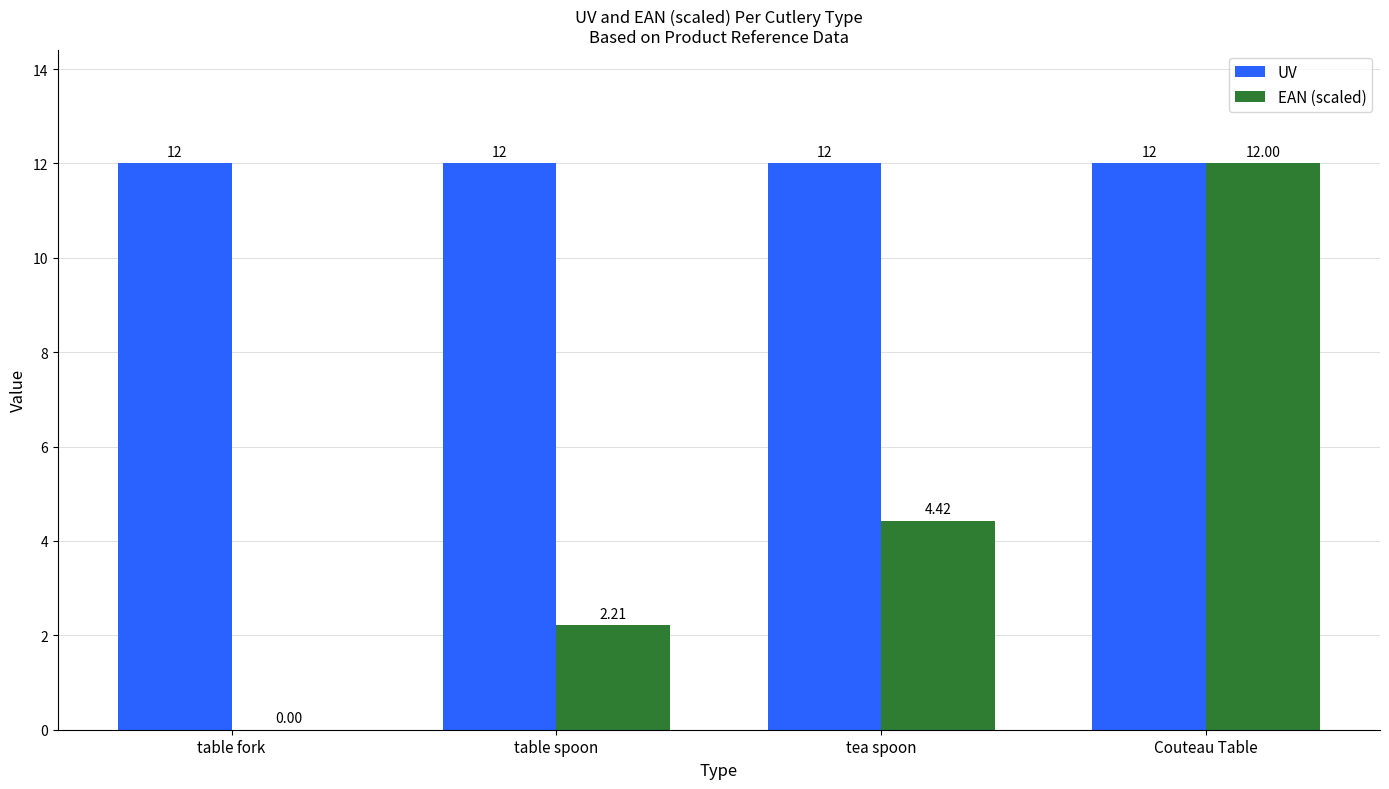

At which label does EAN (scaled) first exceed 4?

tea spoon